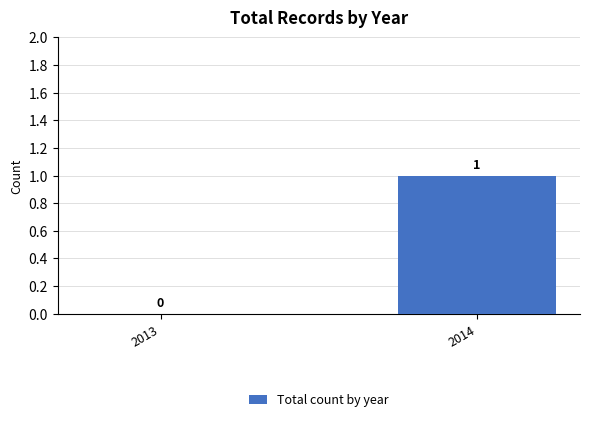

What value does the data have at 2014?

1